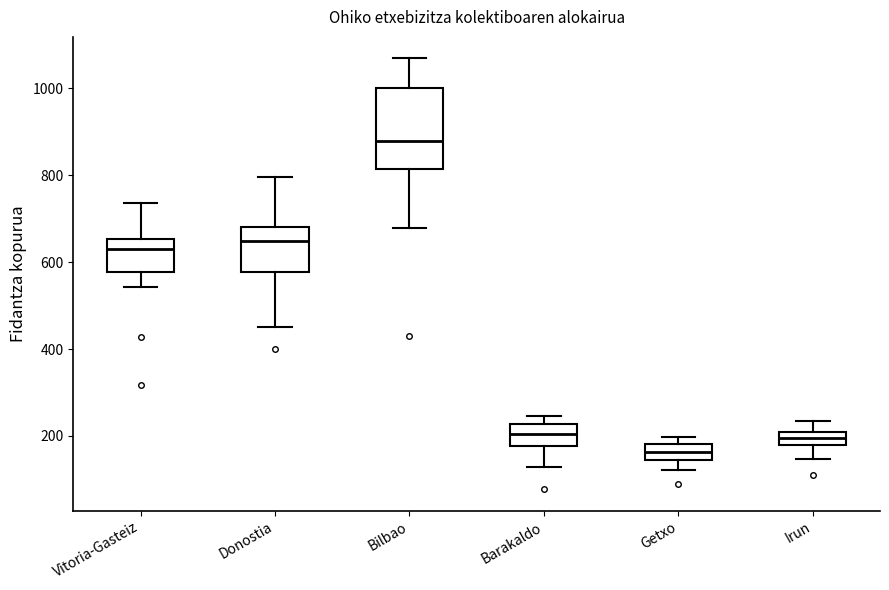

Which box's median line is the highest?

Bilbao